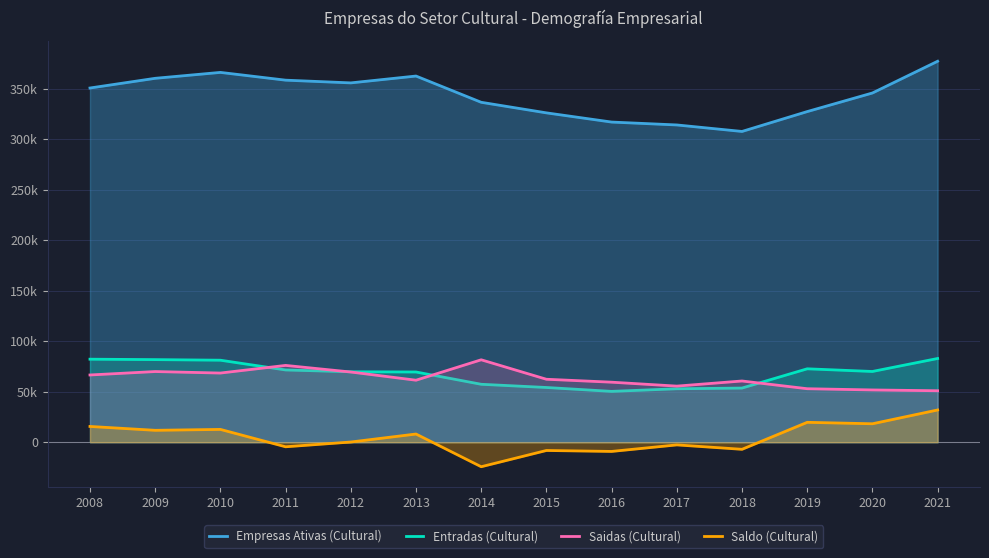

What is the value of the Entradas (Cultural) point at the 3rd from the left?

81251